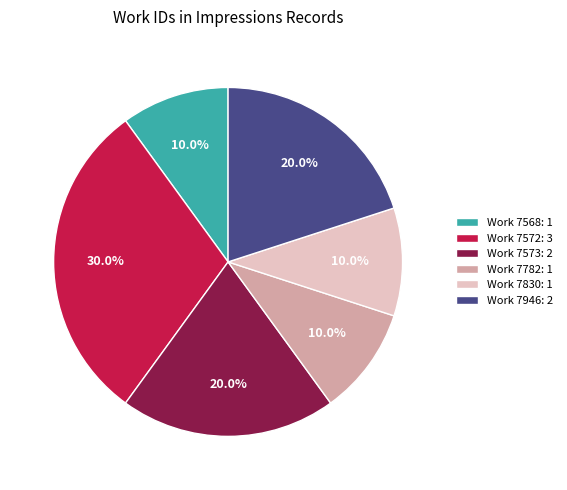

Combined, do Work 7573: 2 and Work 7830: 1 account for over 50%?

No